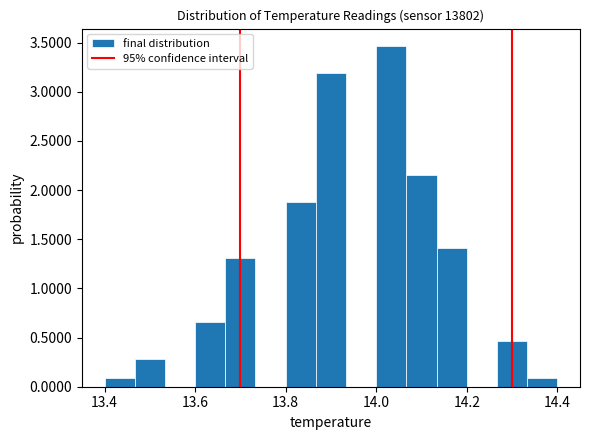

Around what value on the x-axis is the tallest bar? Give the approximate position of its centre, as read against the axis.

14.04